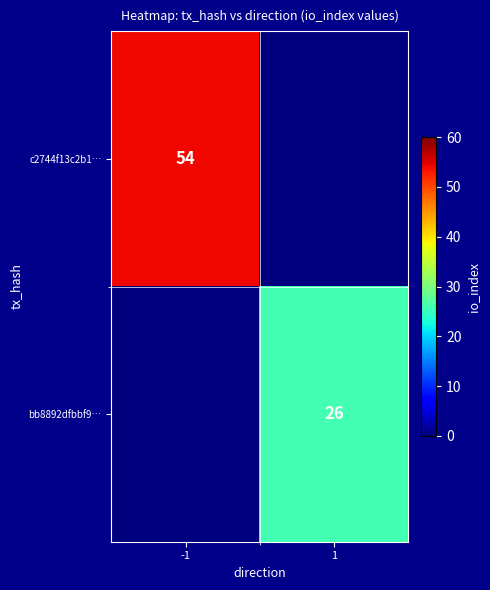

Which series has the largest range (max minus min)?

c2744f13c2b1…